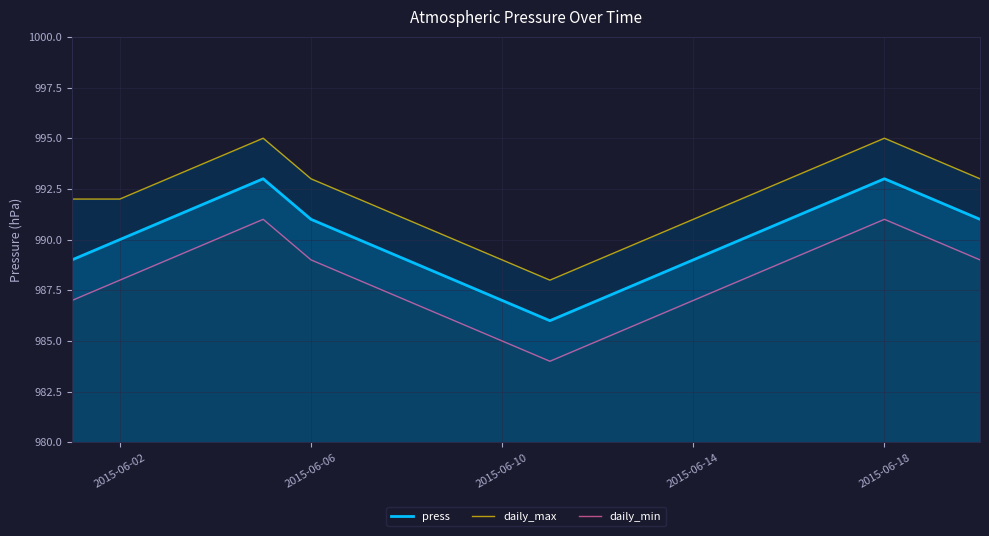

What is the minimum value for press?

986